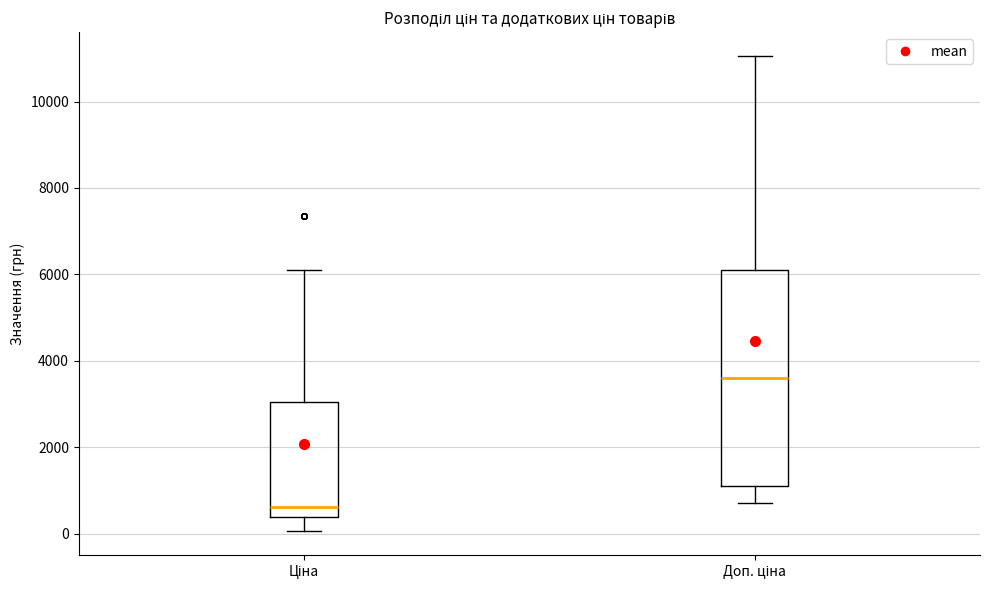

Which box has the highest median line?

Доп. ціна